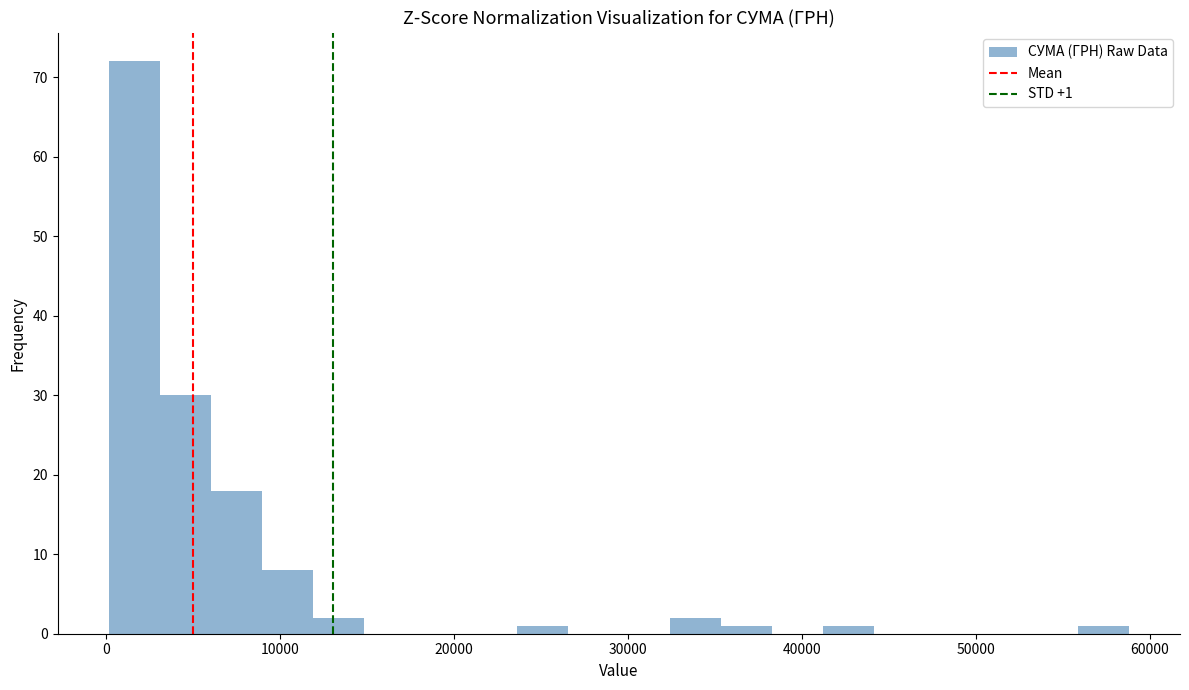

Around what value on the x-axis is the tallest bar? Give the approximate position of its centre, as read against the axis.

2000